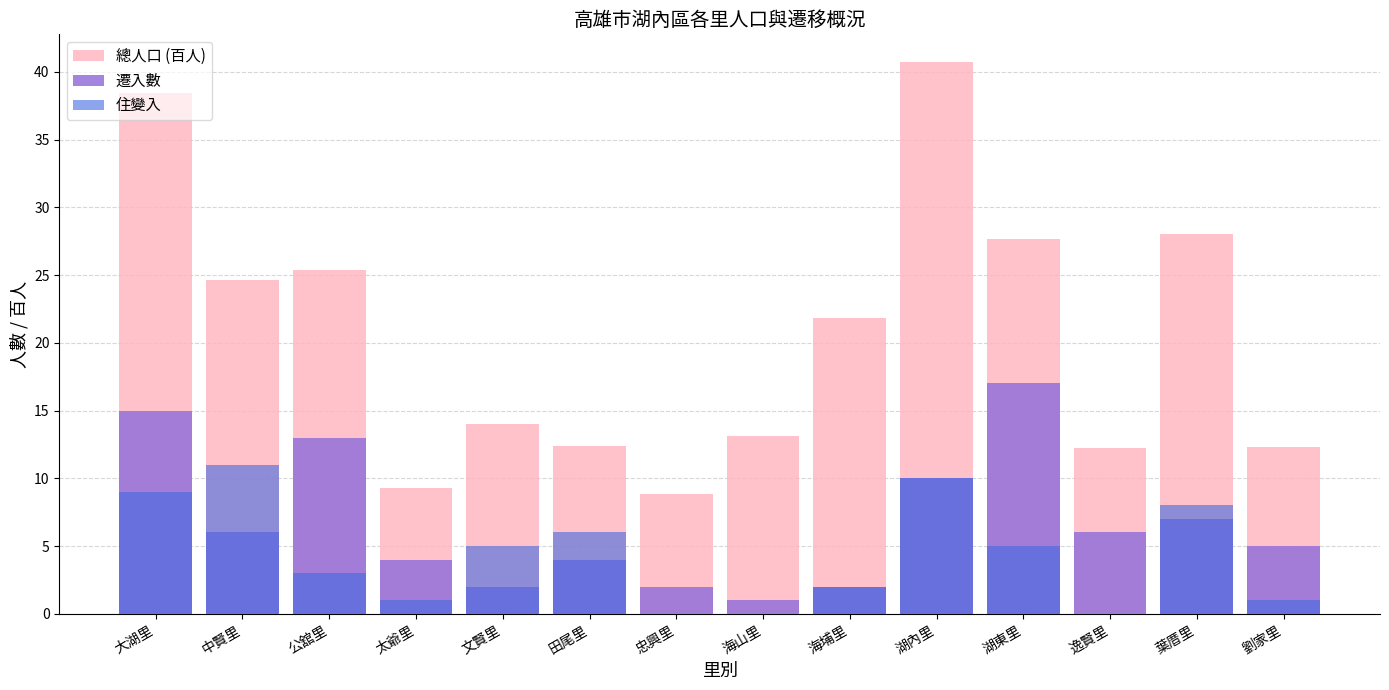

Between 忠興里 and 太爺里, which is larger?

太爺里